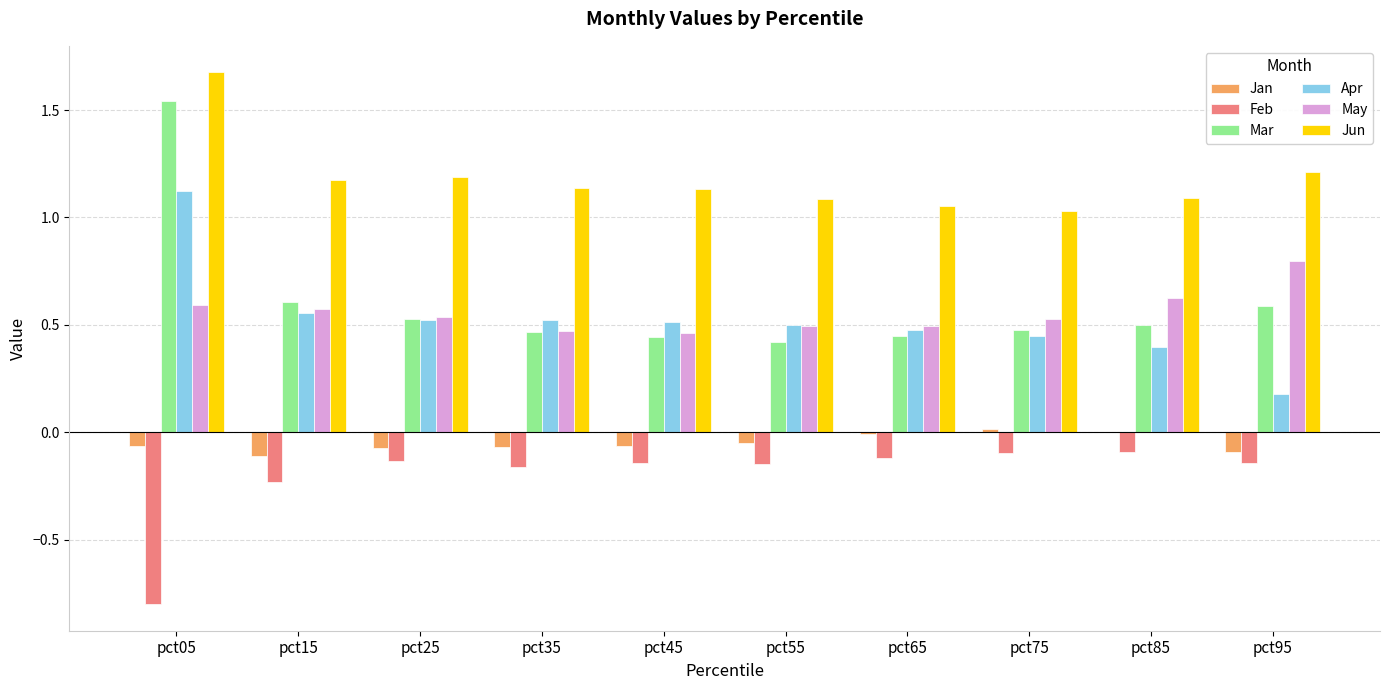

The May series shows 0.2 at pct05. True or false?

False